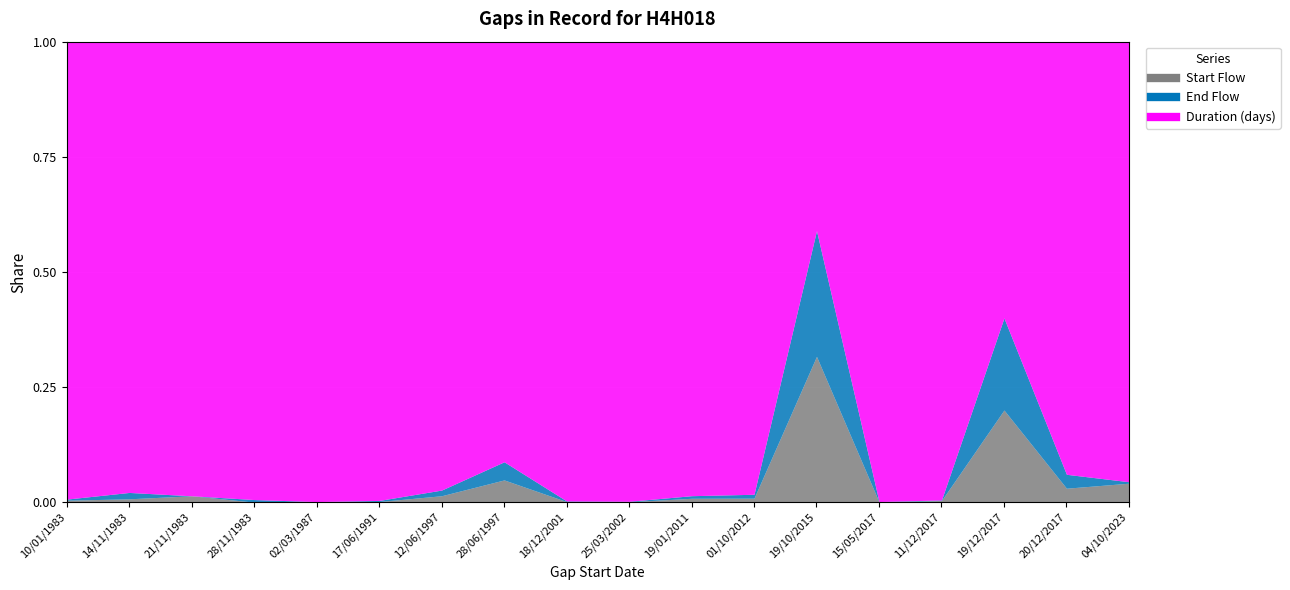

Which category has the highest value in the Start Flow series?

19/10/2015